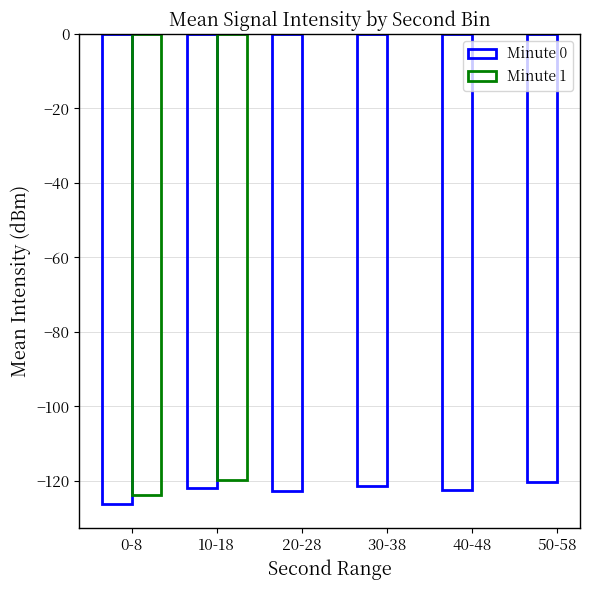

What are all the series names shown in the legend?

Minute 0, Minute 1